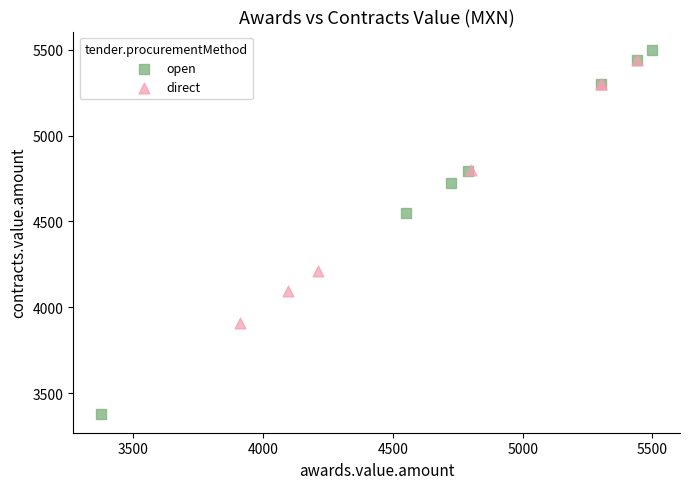

Which series has the largest Y range (max minus min)?

open